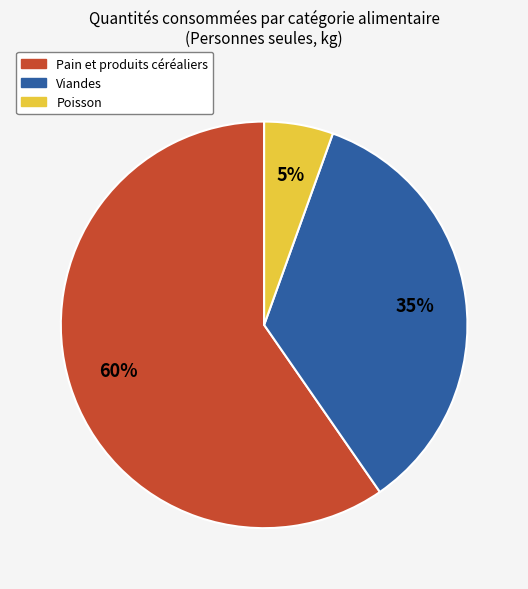

The Poisson slice represents 12% of the pie. True or false?

False